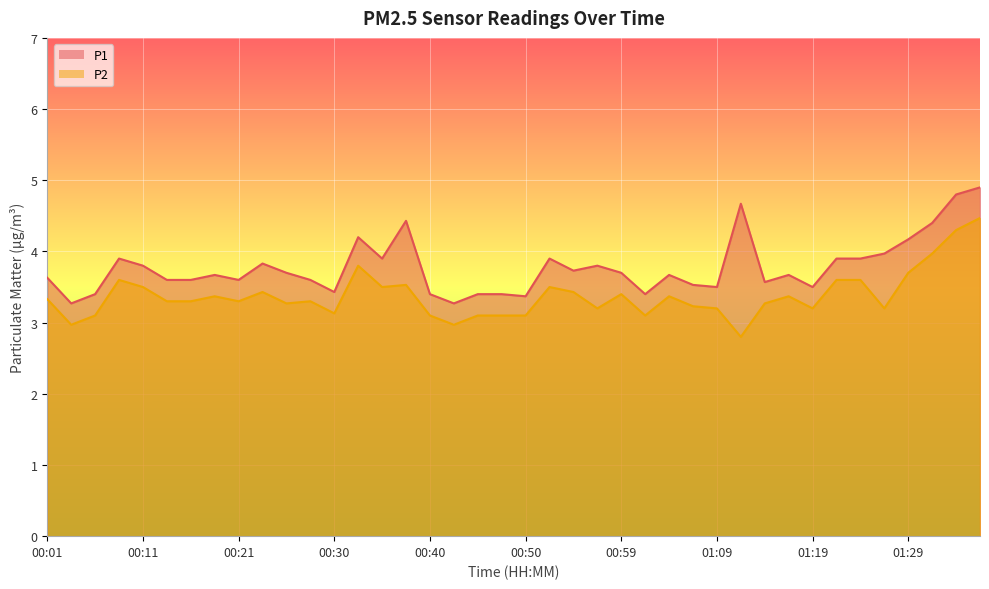

Reading left to right, extract all data points from this chart.

P1: 00:01=3.6	00:03=3.3	00:06=3.4	00:08=3.9	00:11=3.8	00:13=3.6	00:16=3.6	00:18=3.7	00:21=3.6	00:23=3.8	00:25=3.7	00:28=3.6	00:30=3.4	00:33=4.2	00:35=3.9	00:38=4.4	00:40=3.4	00:42=3.3	00:45=3.4	00:47=3.4	00:50=3.4	00:52=3.9	00:55=3.7	00:57=3.8	00:59=3.7	01:02=3.4	01:04=3.7	01:07=3.5	01:09=3.5	01:12=4.7	01:14=3.6	01:16=3.7	01:19=3.5	01:21=3.9	01:24=3.9	01:26=4.0	01:29=4.2	01:31=4.4	01:34=4.8	01:36=4.9
P2: 00:01=3.3	00:03=3.0	00:06=3.1	00:08=3.6	00:11=3.5	00:13=3.3	00:16=3.3	00:18=3.4	00:21=3.3	00:23=3.4	00:25=3.3	00:28=3.3	00:30=3.1	00:33=3.8	00:35=3.5	00:38=3.5	00:40=3.1	00:42=3.0	00:45=3.1	00:47=3.1	00:50=3.1	00:52=3.5	00:55=3.4	00:57=3.2	00:59=3.4	01:02=3.1	01:04=3.4	01:07=3.2	01:09=3.2	01:12=2.8	01:14=3.3	01:16=3.4	01:19=3.2	01:21=3.6	01:24=3.6	01:26=3.2	01:29=3.7	01:31=4.0	01:34=4.3	01:36=4.5